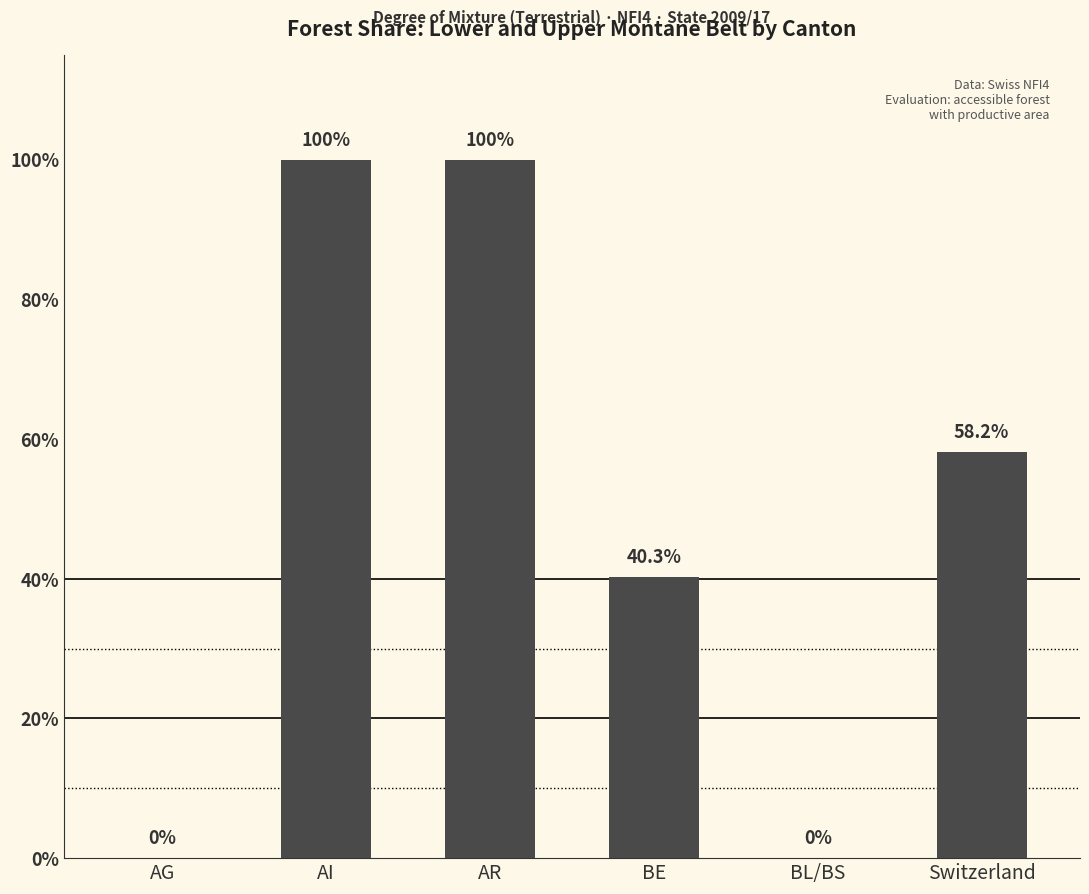

Read the value at Switzerland.

58.2